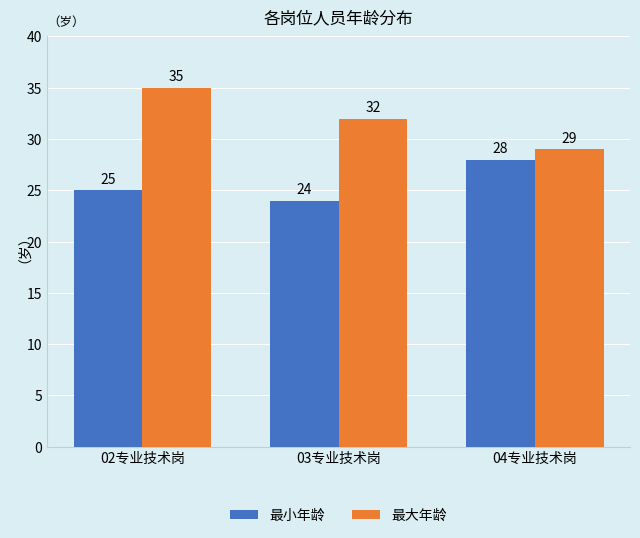

Reading right to left, list all the values displayed in this chart.

最小年龄: 04专业技术岗=28	03专业技术岗=24	02专业技术岗=25
最大年龄: 04专业技术岗=29	03专业技术岗=32	02专业技术岗=35